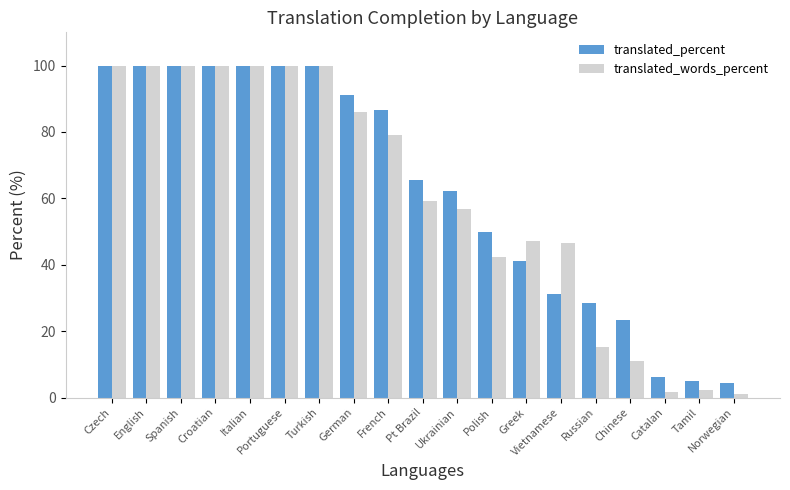

Which series has the largest range (max minus min)?

translated_words_percent